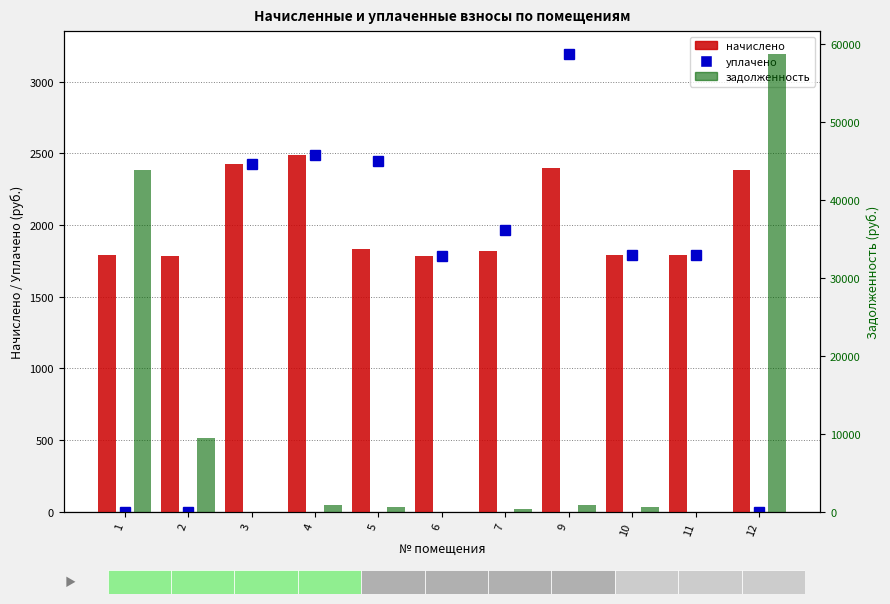

At which category does the chart reach its minimum across all series?

1